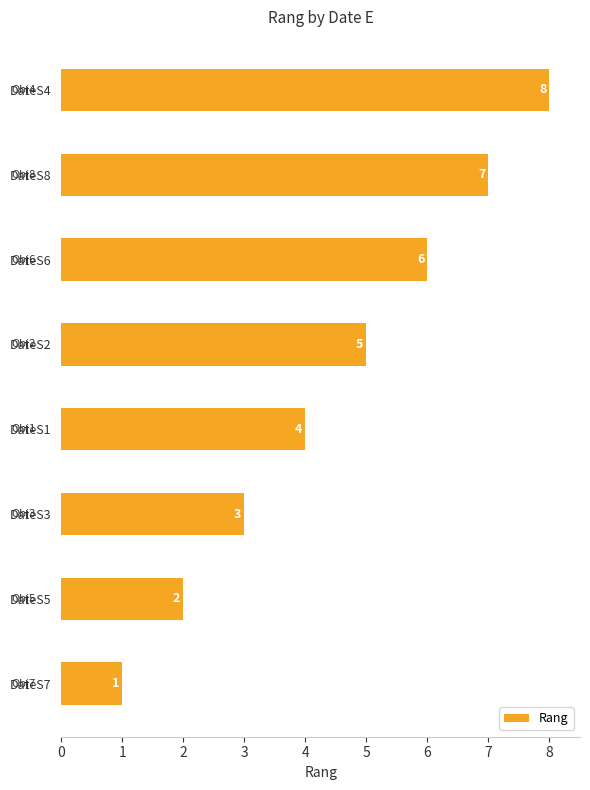

Count the number of data series in this chart.

1